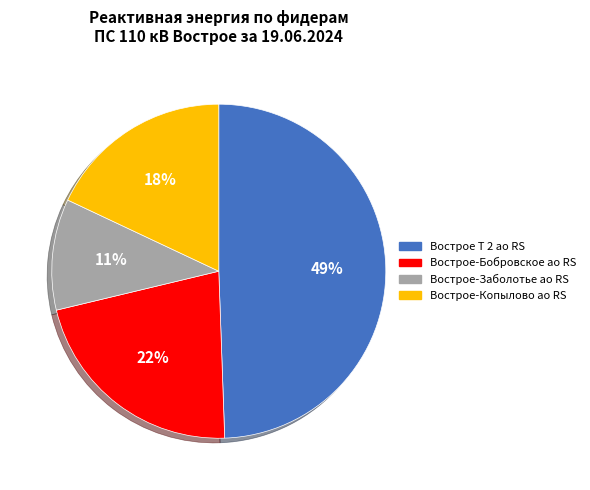

The Вострое-Бобровское ао RS slice represents 34% of the pie. True or false?

False